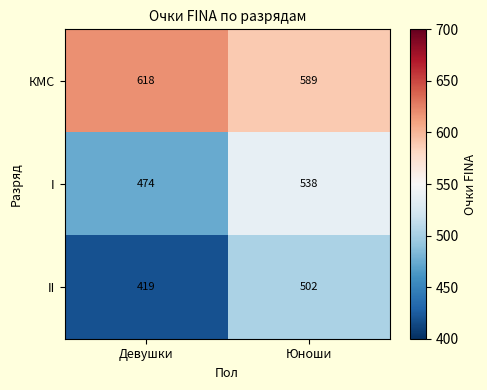

Is it true that I equals 142 at Девушки?

False